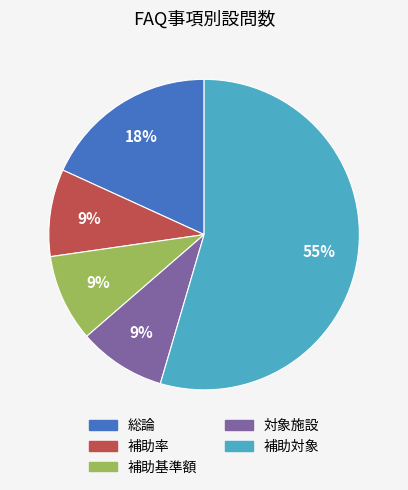

What is the majority slice?

補助対象